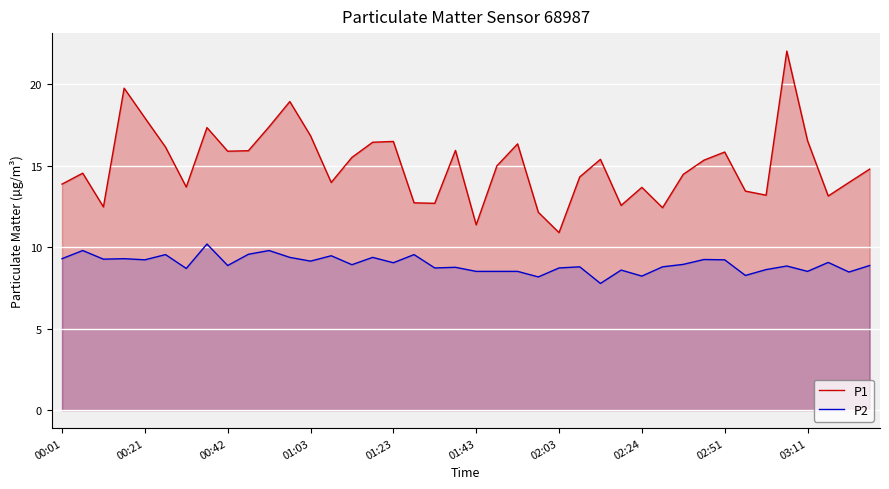

Rank the series by their maximum value, from highest to lowest.

P1, P2